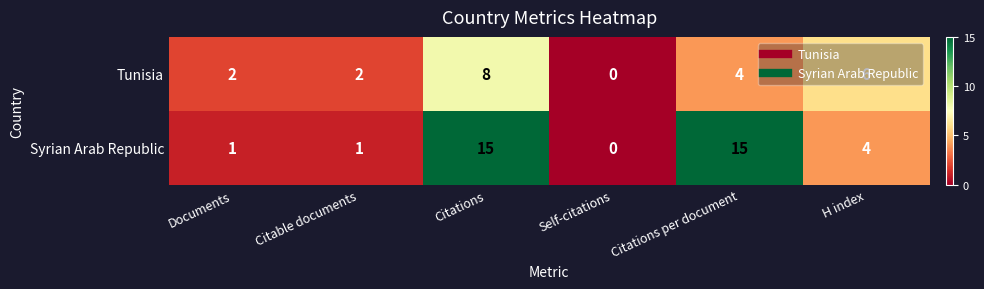

The value of Tunisia at H index is 3. True or false?

False